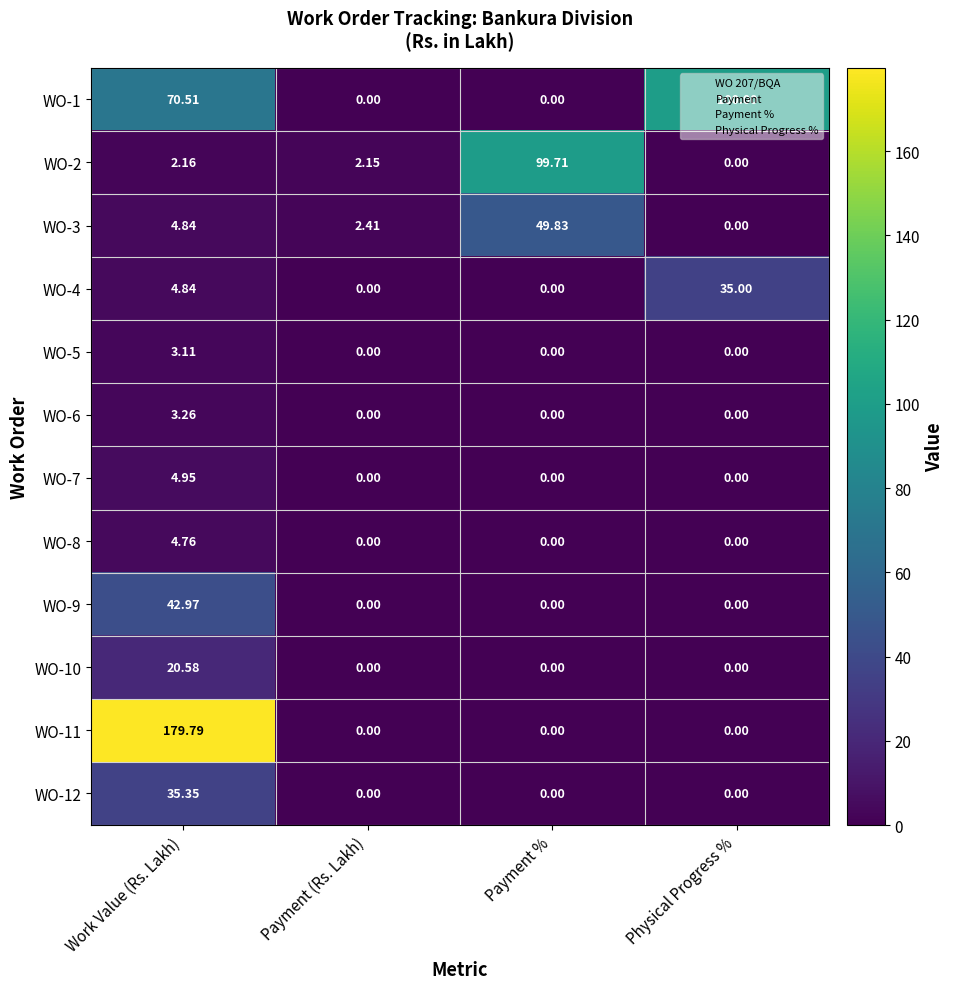

Where is WO-1 nearest to the value 50?

Work Value (Rs. Lakh)